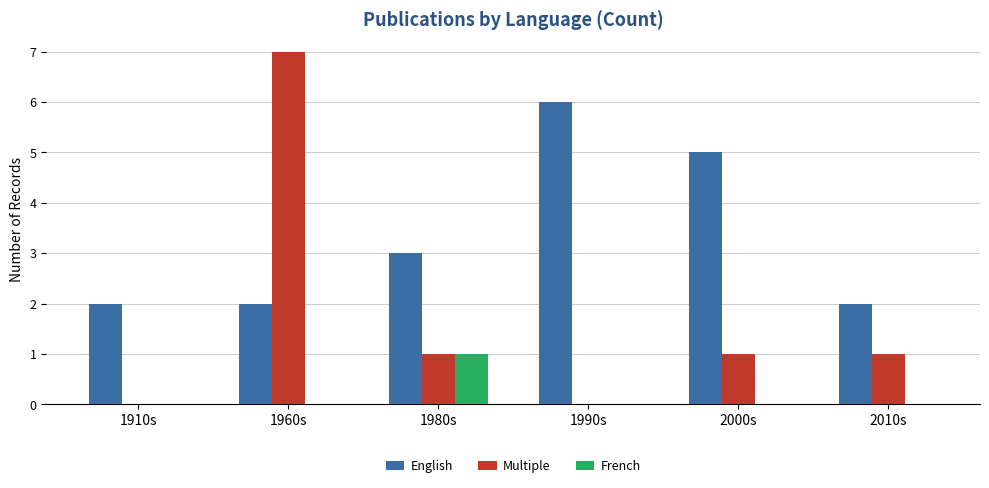

Count the number of data series in this chart.

3